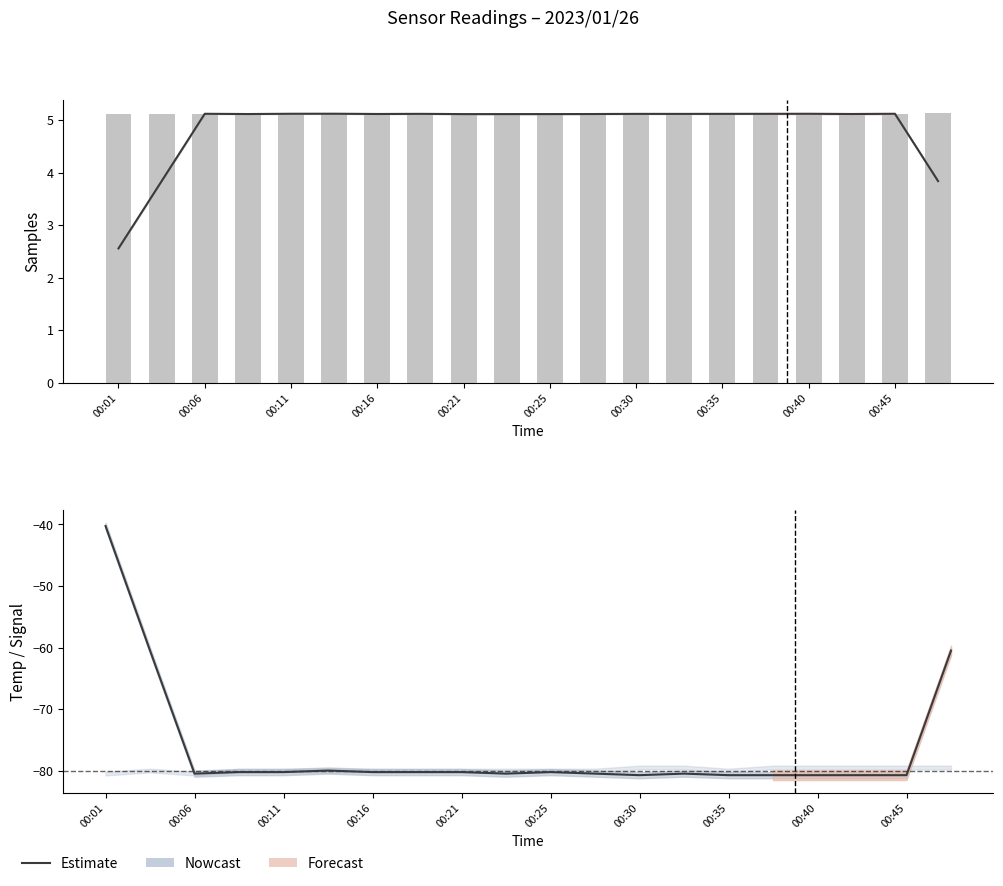

Read the value at 00:45.

-80.5